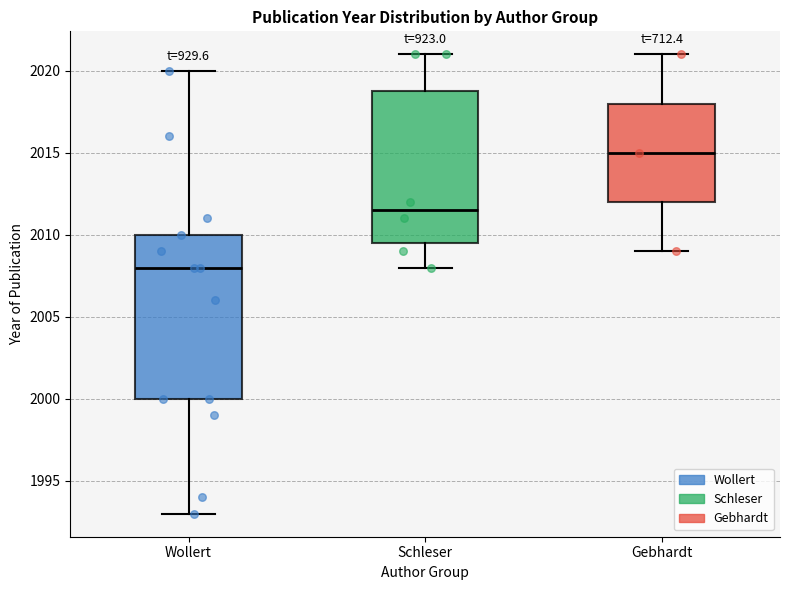

Reading left to right, transcribe this box plot: for each box, give where its median line is, the range the box spans, and where its two whiskers end, as read against the y-axis. The values are not printed on the chart, so give them approximately, as read against the axis.

Wollert: median 2008.0, box 2000.0 to 2010.0, whiskers 1993.0 to 2020.0
Schleser: median 2011.5, box 2009.5 to 2019.0, whiskers 2008.0 to 2021.0
Gebhardt: median 2015.0, box 2012.0 to 2018.0, whiskers 2009.0 to 2021.0